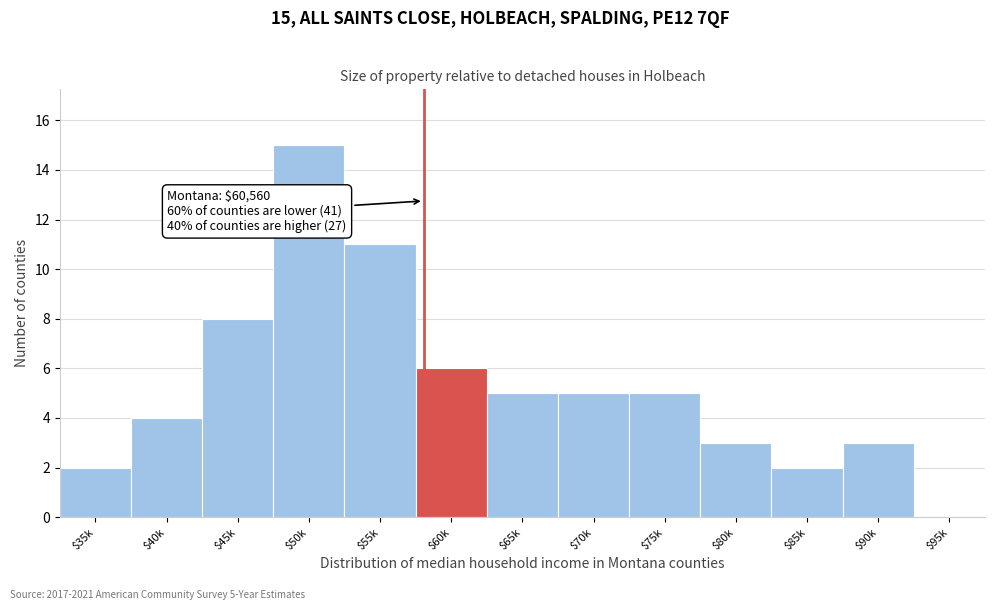

The value at $55k is 11. True or false?

True